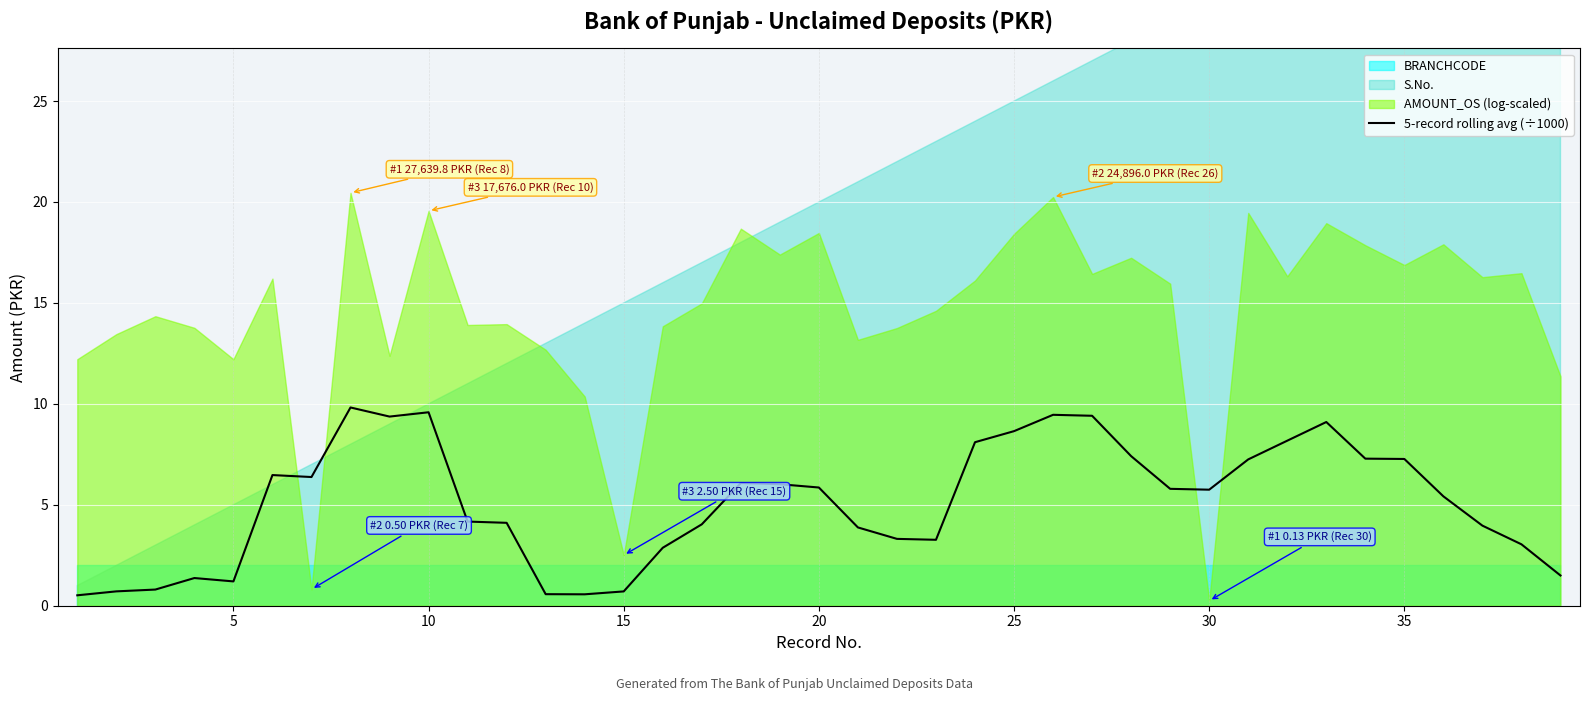

The 5-record rolling avg (÷1000) series shows 1.2 at 5. True or false?

True